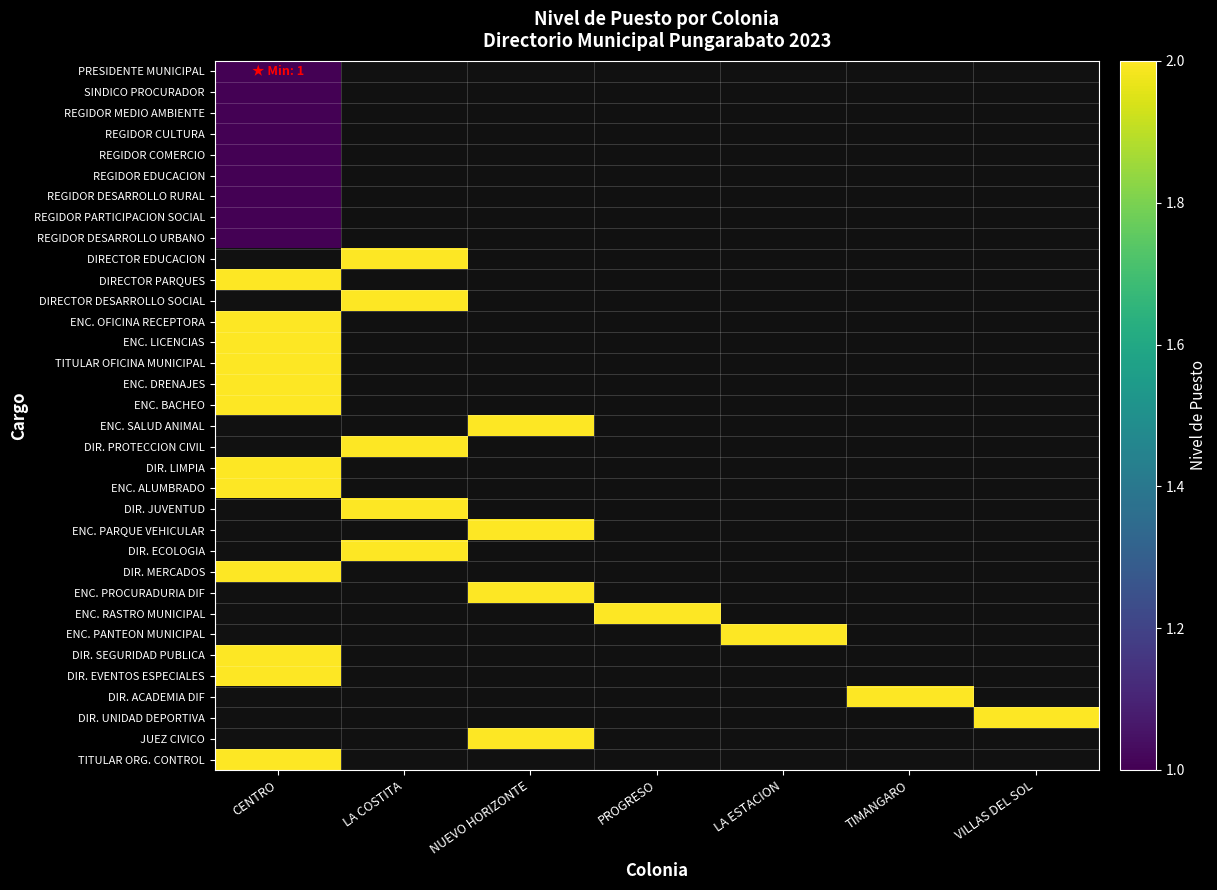

Between CENTRO and VILLAS DEL SOL, which is larger?

VILLAS DEL SOL